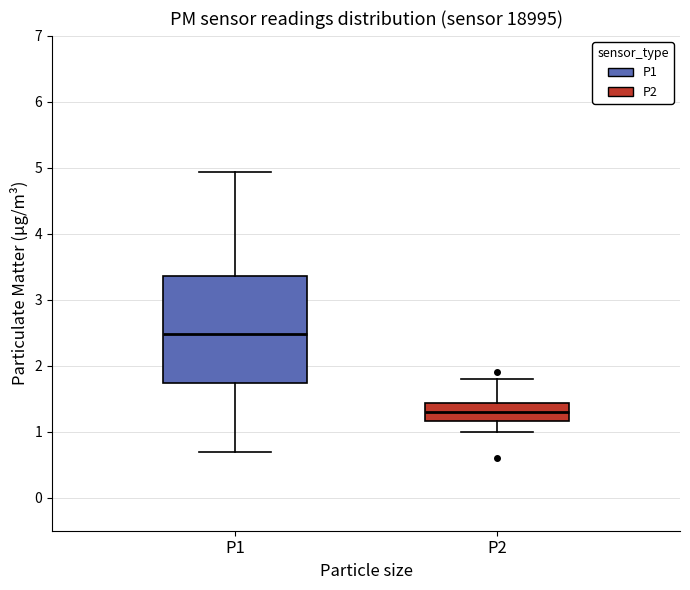

Where does the lower whisker of the box for P1 end on the y-axis? The values are not printed on the chart, so give them approximately, as read against the axis.

0.7